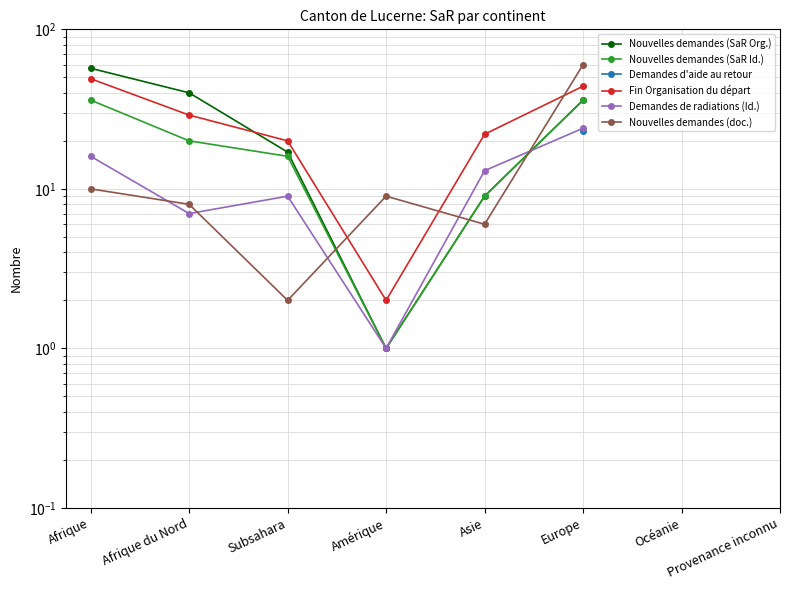

The value of Nouvelles demandes (SaR Org.) at Subsahara is 17.0. True or false?

True